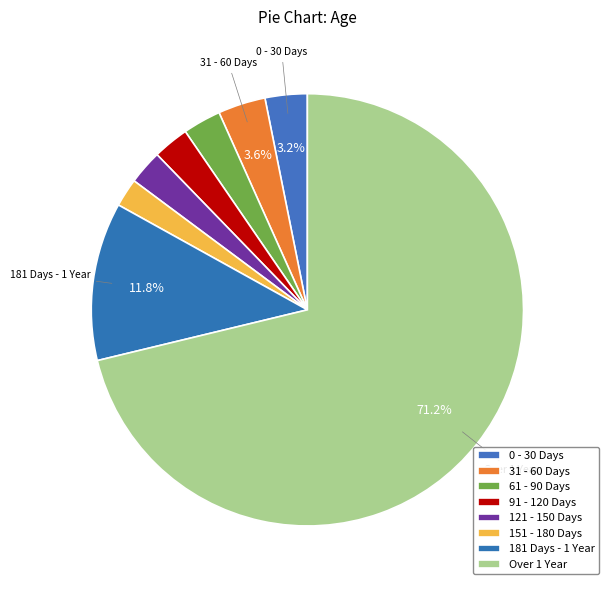

What portion of the pie excludes 31 - 60 Days?

96.4%